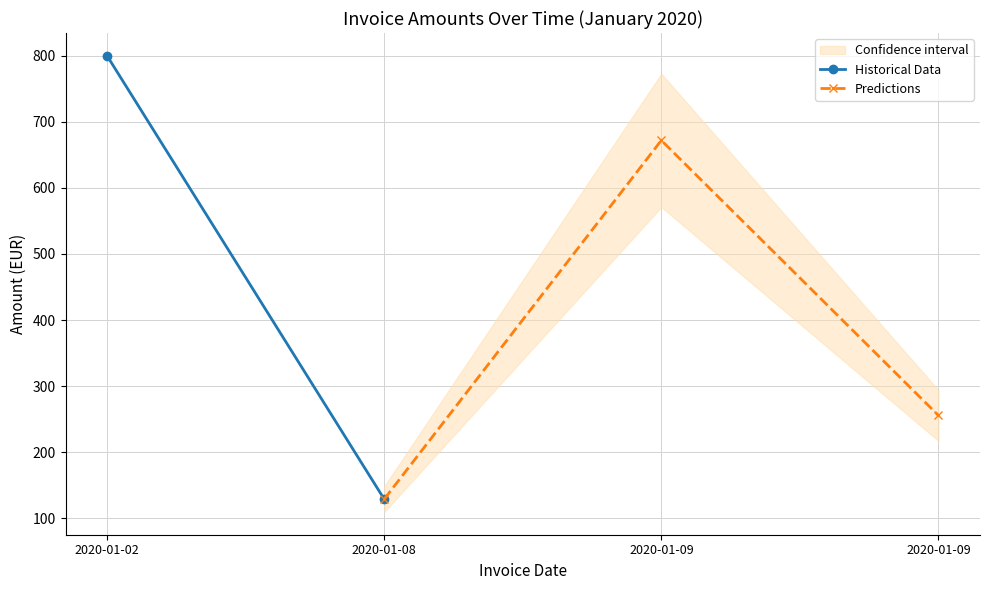

How many lines are shown in the chart?

2